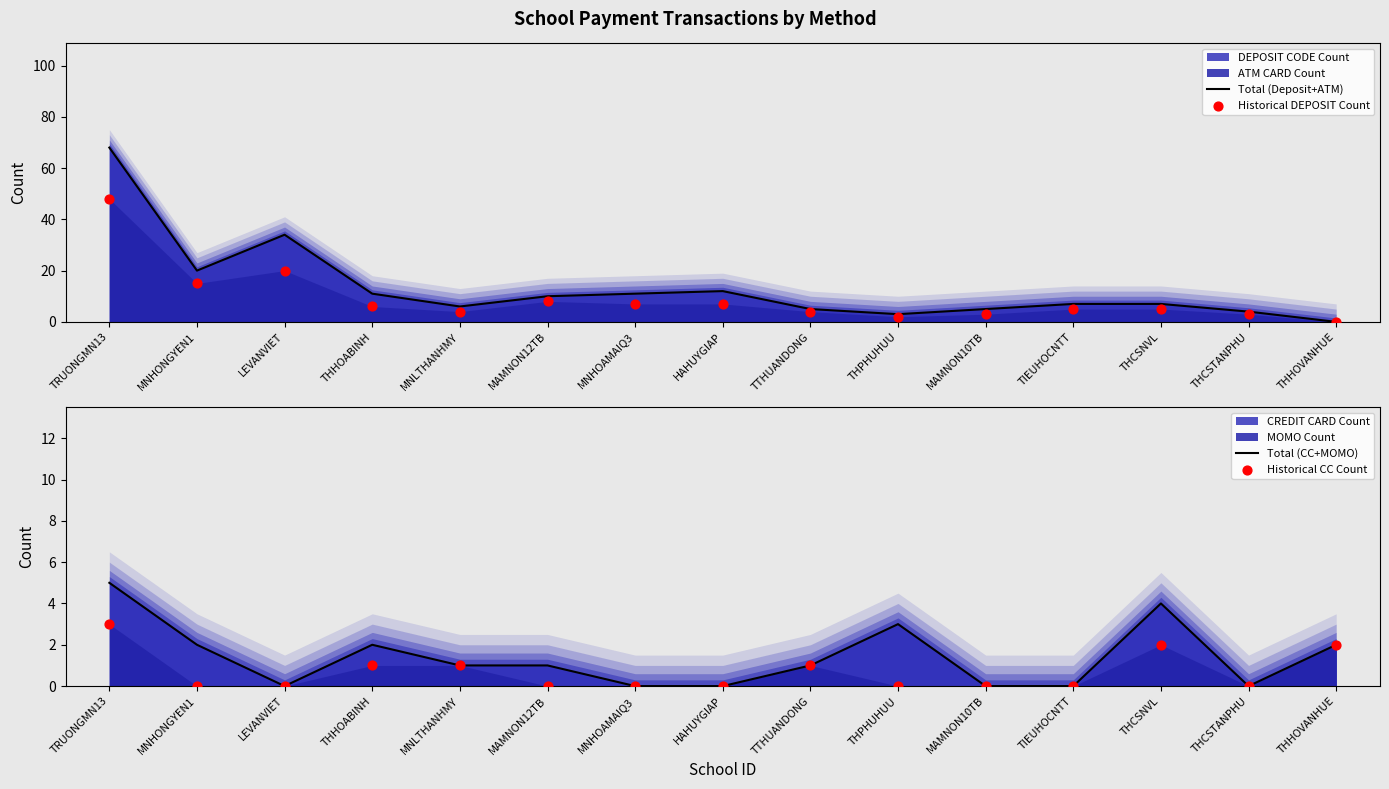

Which series reaches the maximum Y coordinate?

Total (Deposit+ATM)